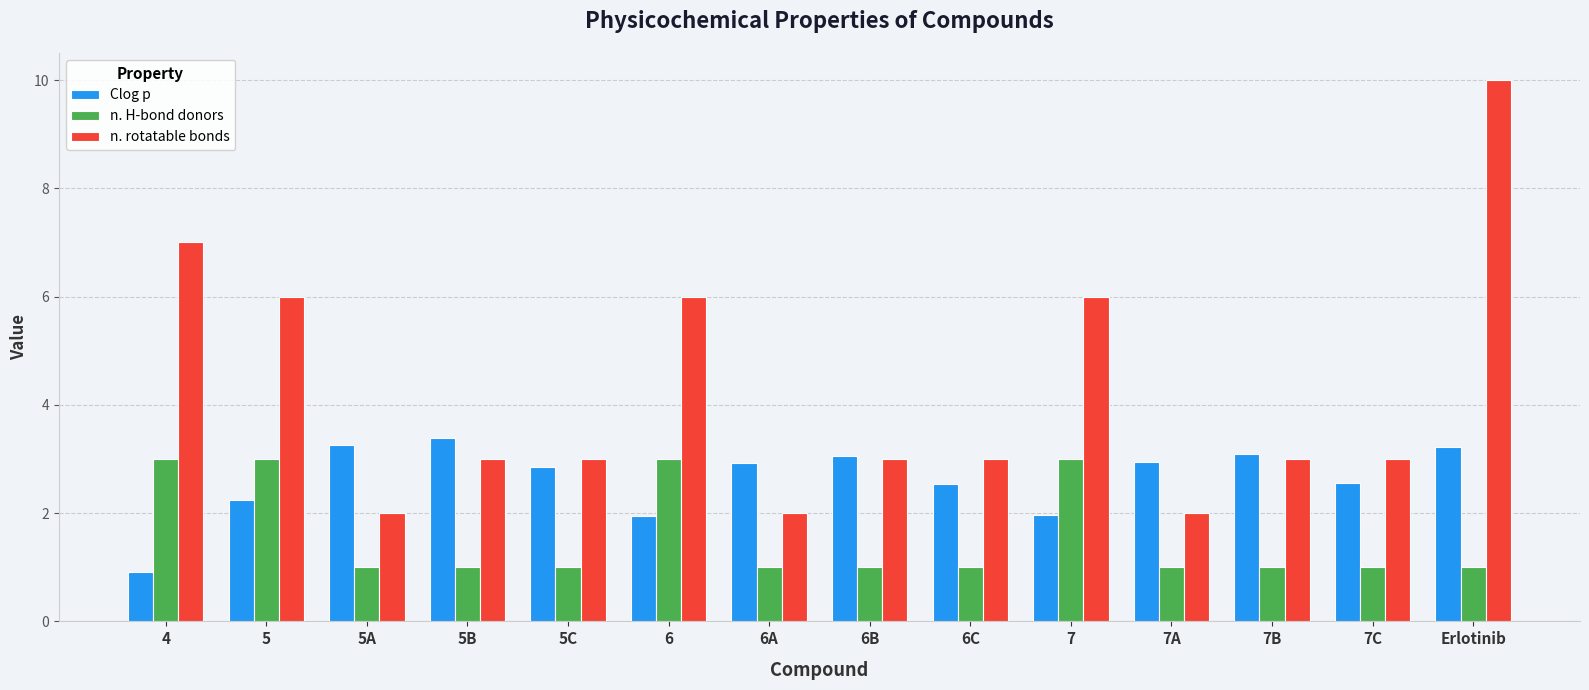

The value of n. rotatable bonds at 5B is 3.0. True or false?

True